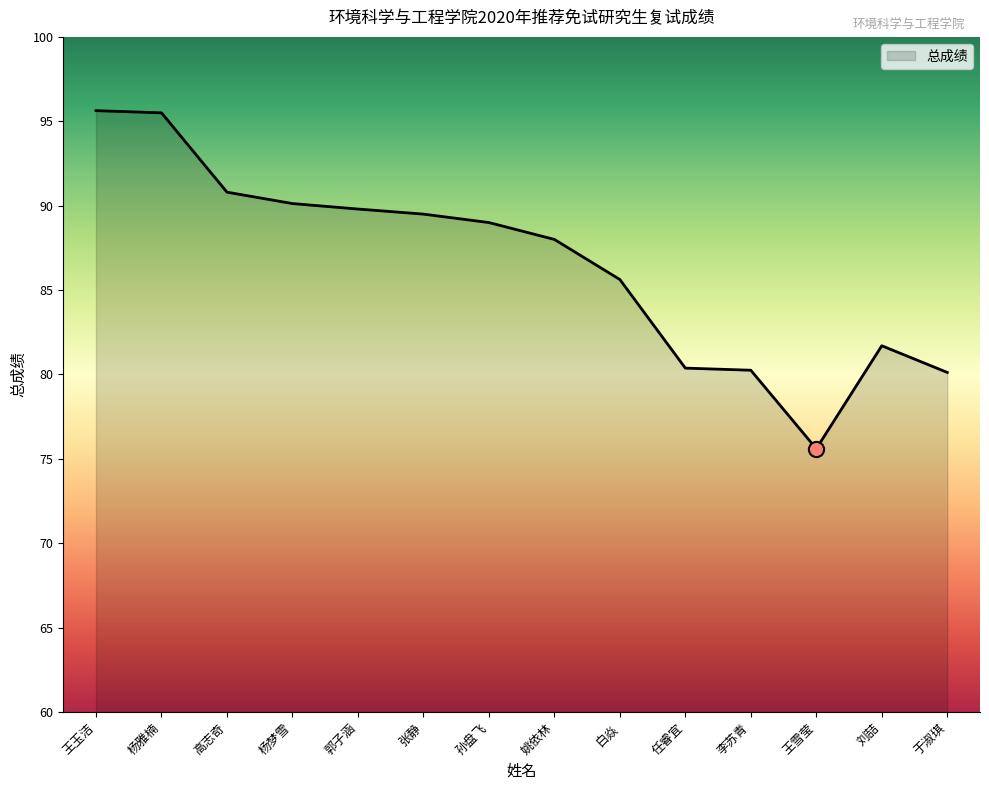

What is the change in value from 杨雅楠 to 任睿宜?

-15.1